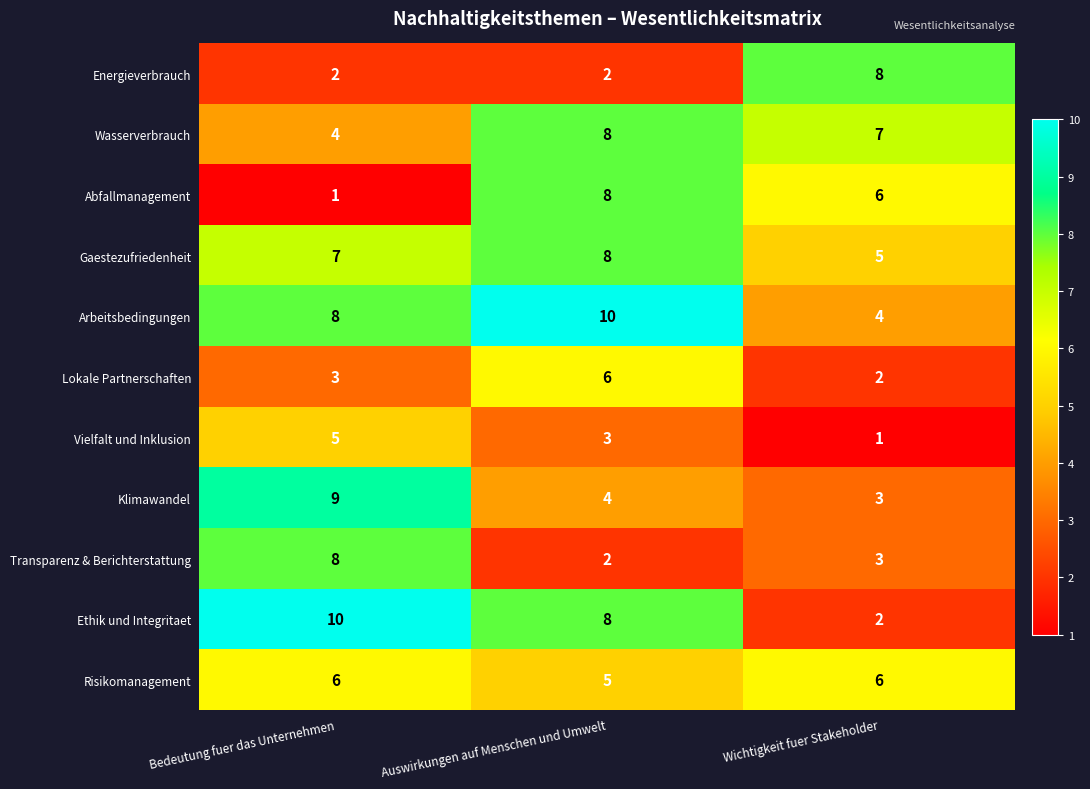

True or false: Wasserverbrauch has a value of 4 at Bedeutung fuer das Unternehmen.

True